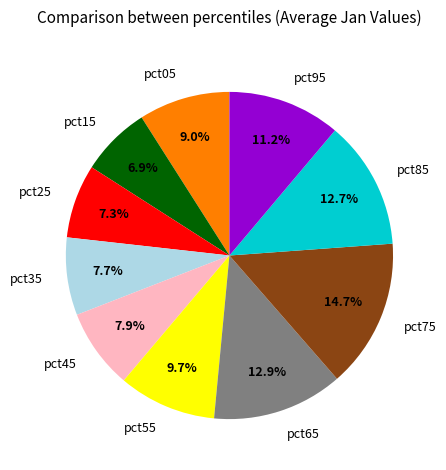

Which slice is the largest?

pct75